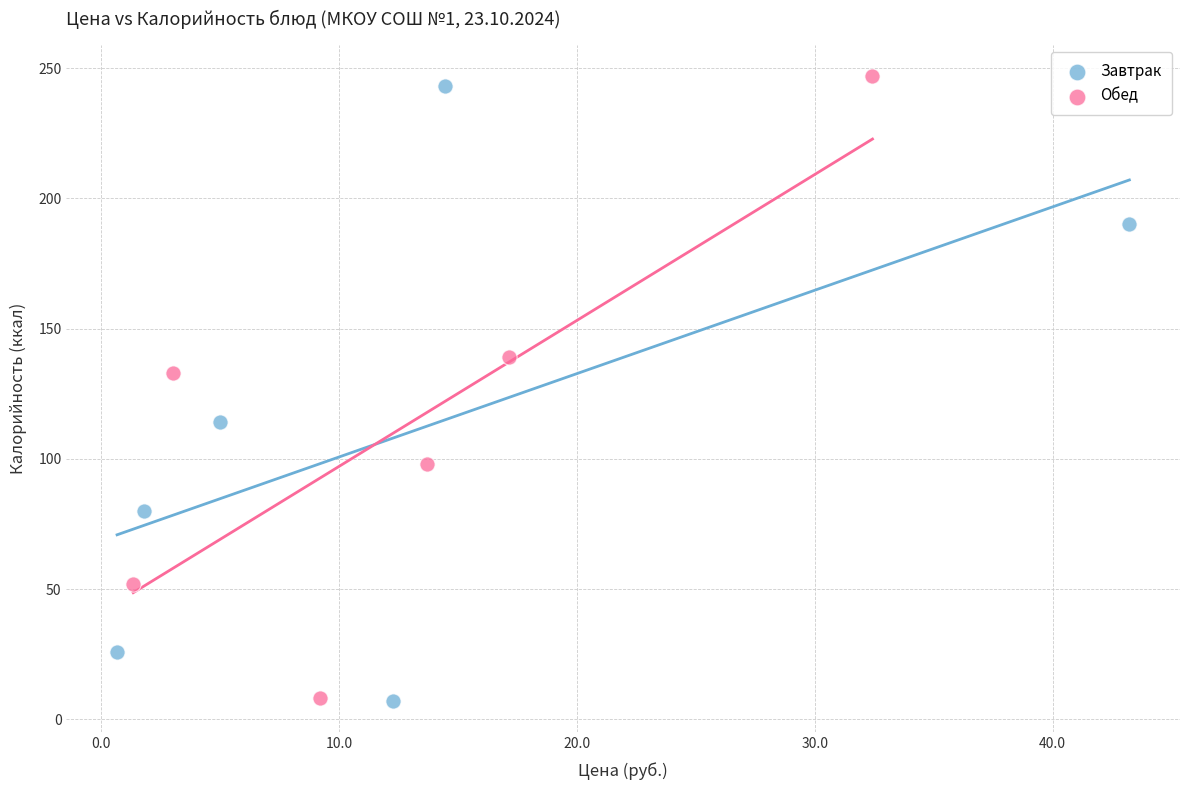

Which series reaches the maximum Y coordinate?

Обед